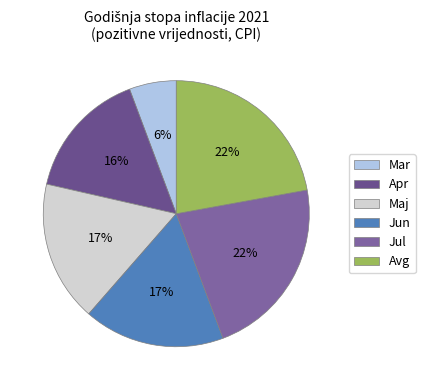

Which category has the biggest portion of the pie?

Jul 2021